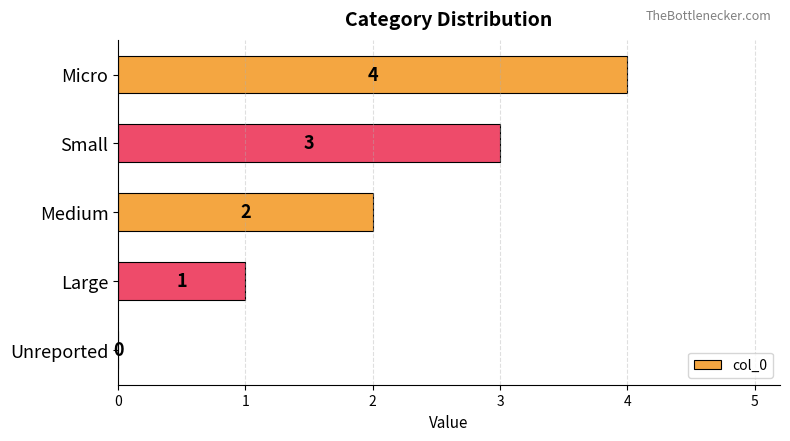

What is the average value?

2